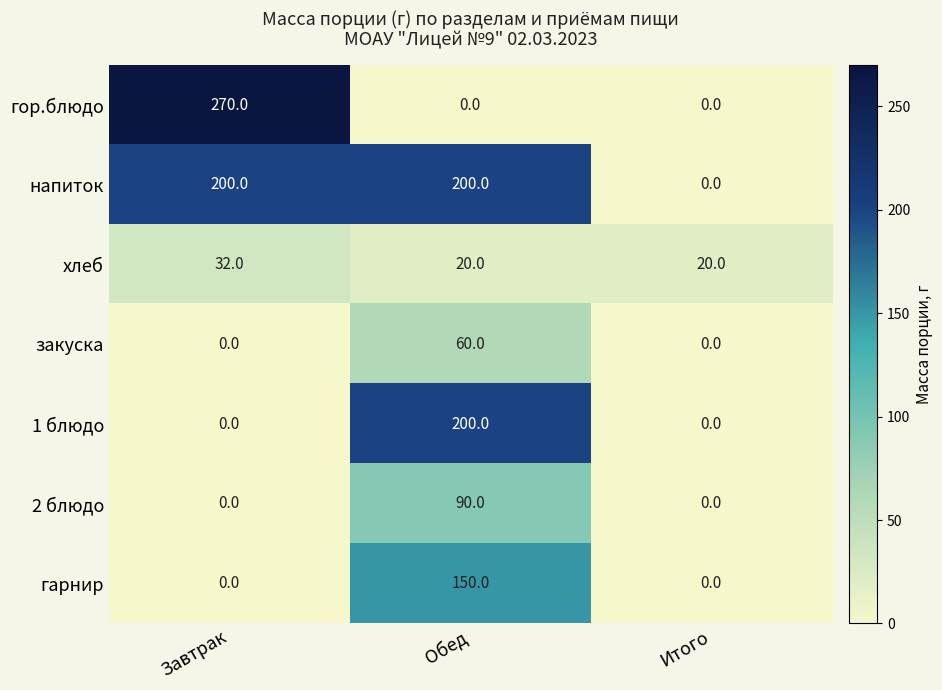

What is the spread (max minus min) of values at Обед?

200